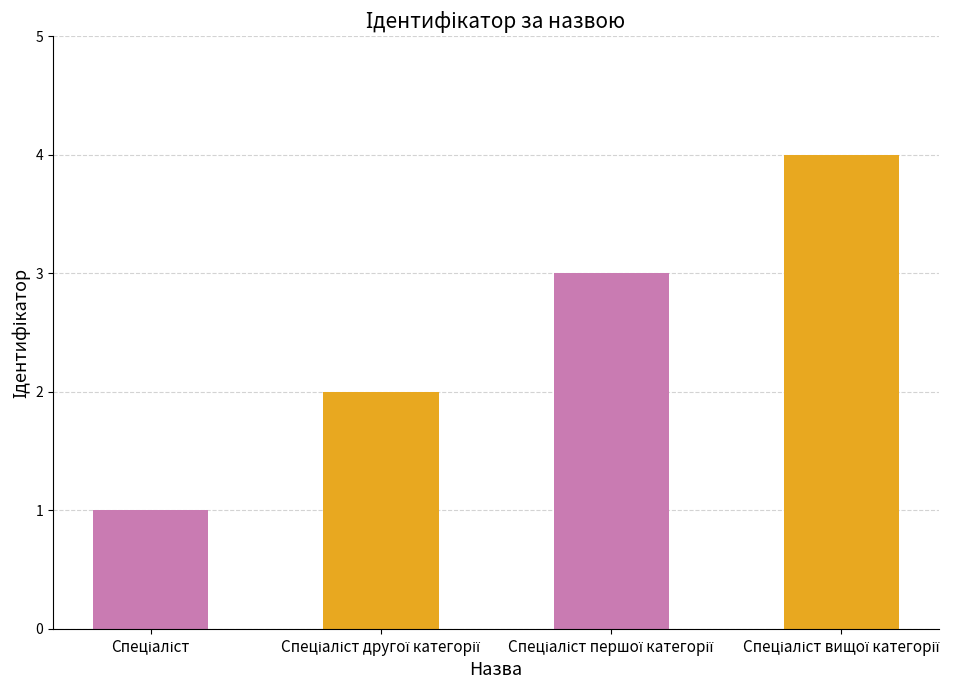

What is the difference between the maximum and minimum values?

3